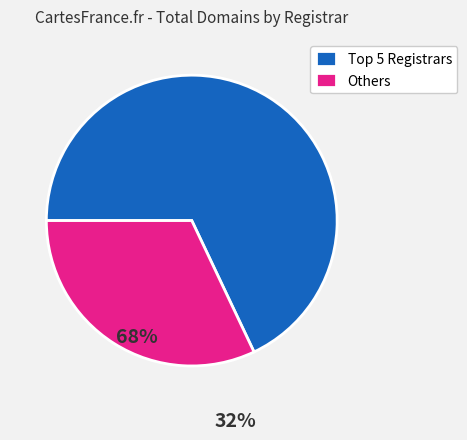

Which category has the biggest portion of the pie?

Top 5 Registrars